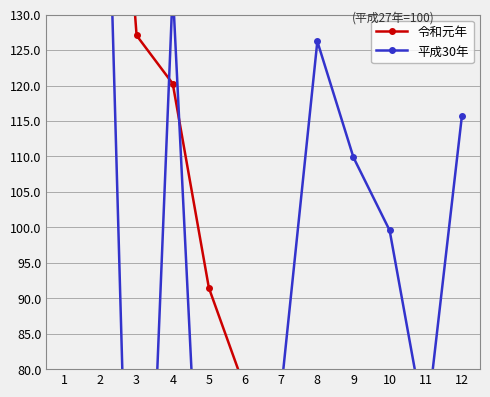

What is the value of the 令和元年 point at the 10th from the left?

71.4